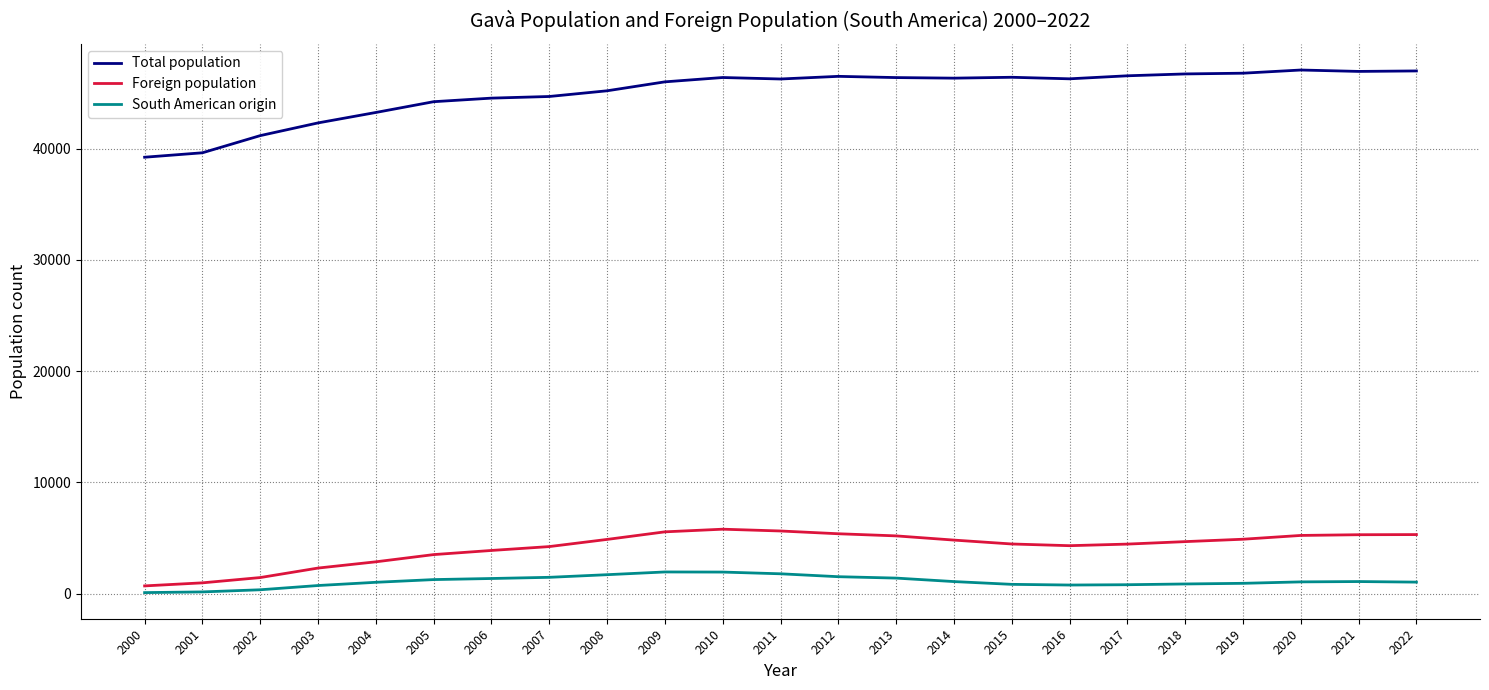

Where is Total population nearest to the value 43138?

2004